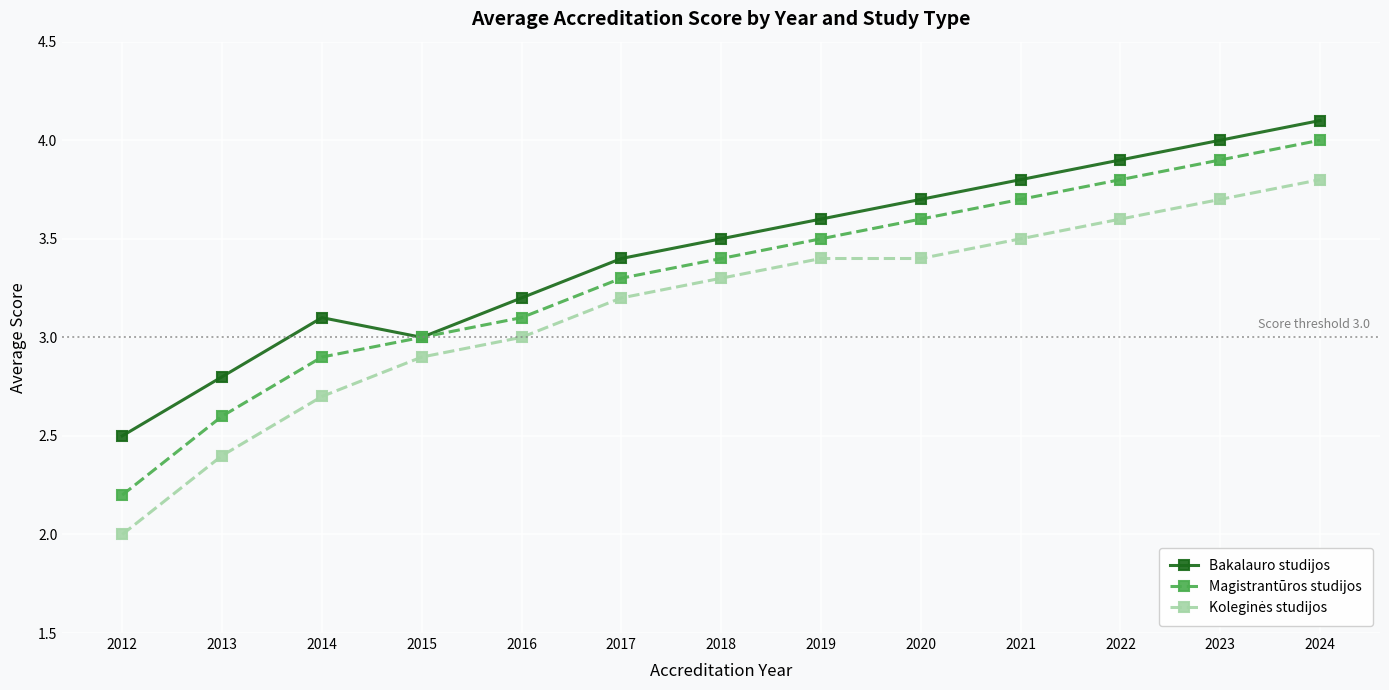

What is the difference between the highest and lowest values at 2013?

0.4